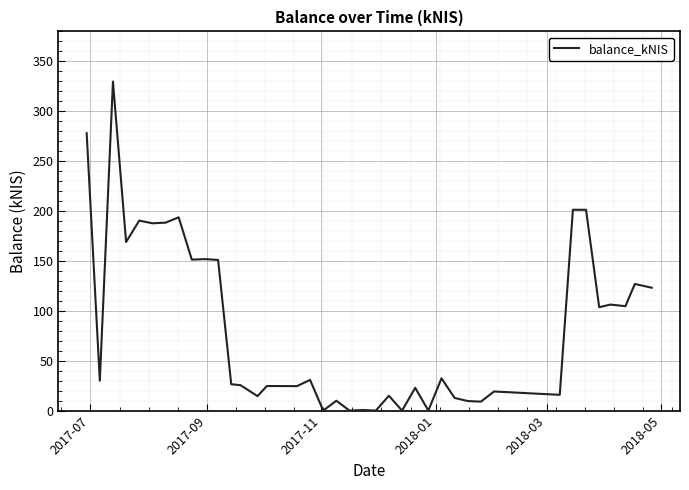

Is this an area chart (filled region under the line)?

No